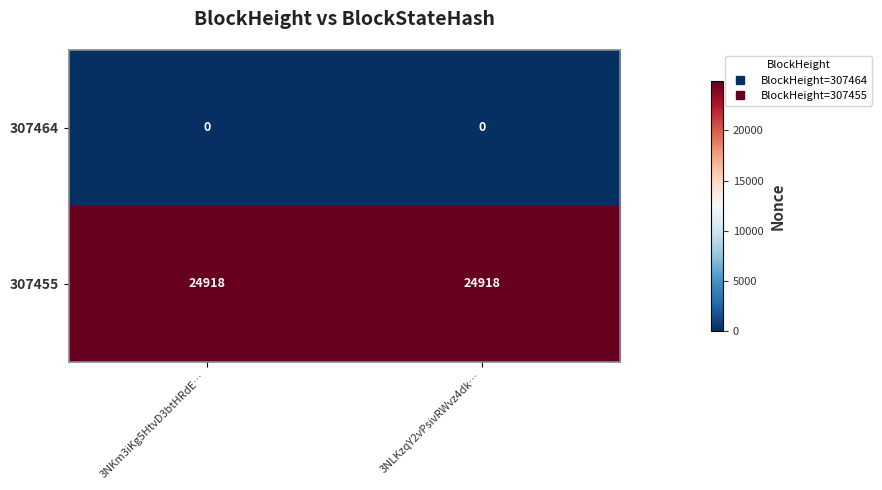

Reading left to right, extract all data points from this chart.

307464: 3NKm3iKg5HtvD3btHRdE…=0	3NLKzqY2vPsivRWvz4dk…=0
307455: 3NKm3iKg5HtvD3btHRdE…=24918	3NLKzqY2vPsivRWvz4dk…=24918